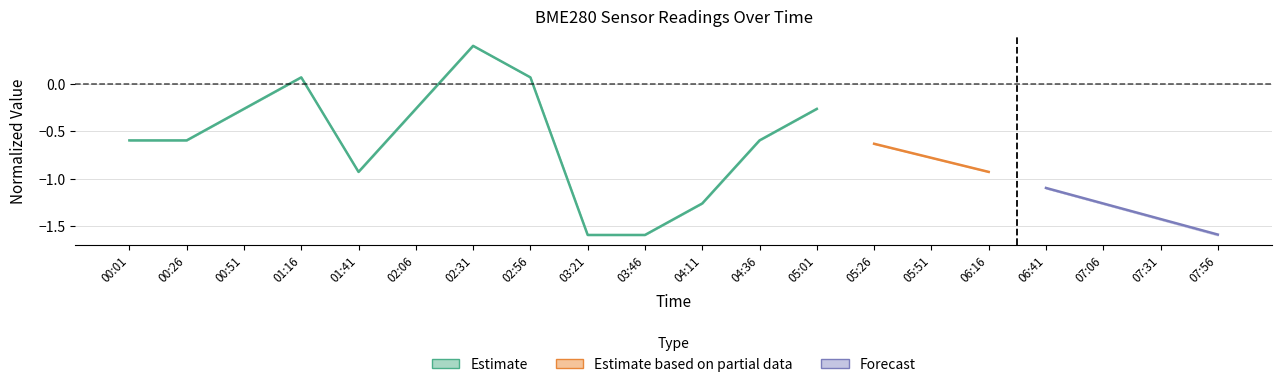

List the labels in order of value, largest first.

02:31, 01:16, 02:56, 00:51, 02:06, 05:01, 00:01, 00:26, 04:36, 01:41, 04:11, 03:21, 03:46